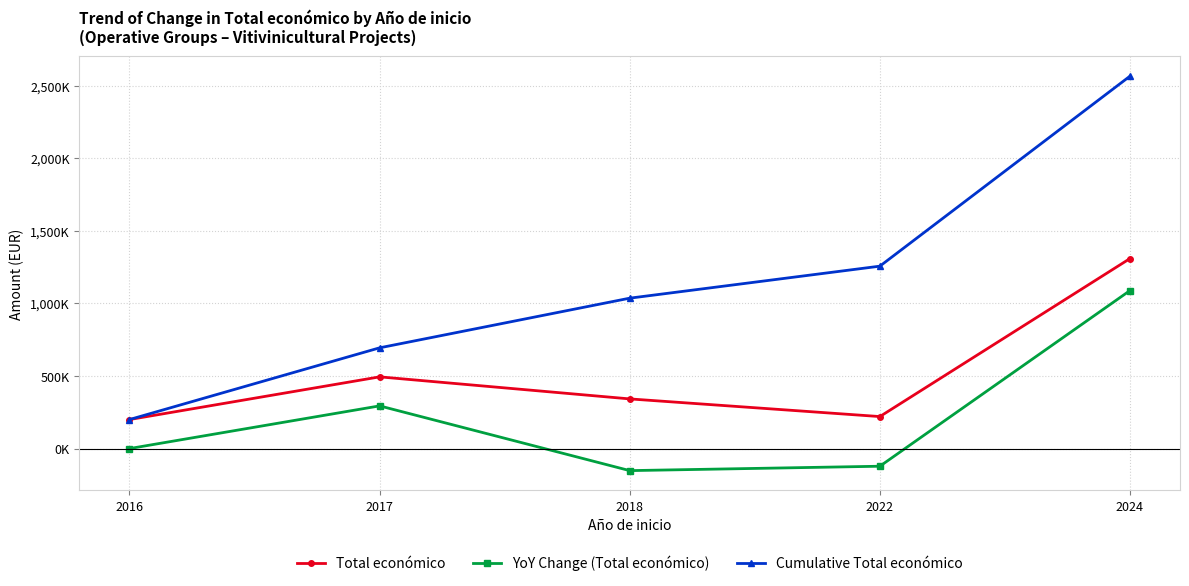

What is the approximate value of Total económico at 2022?

220453.0